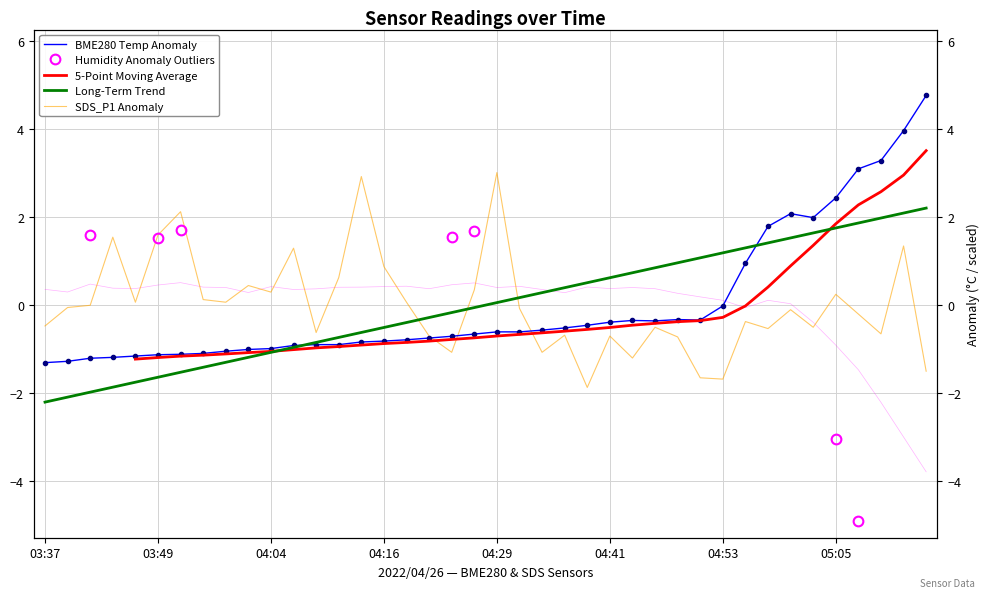

The BME280_temperature series shows -0.3 at 04:34. True or false?

False